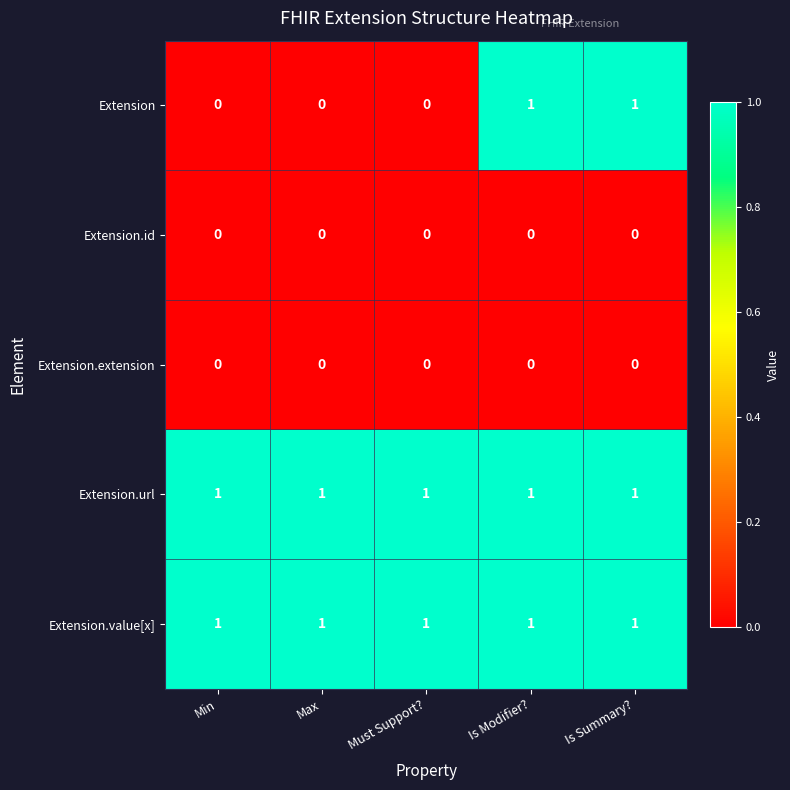

At how many categories does at least one series exceed 0?

5